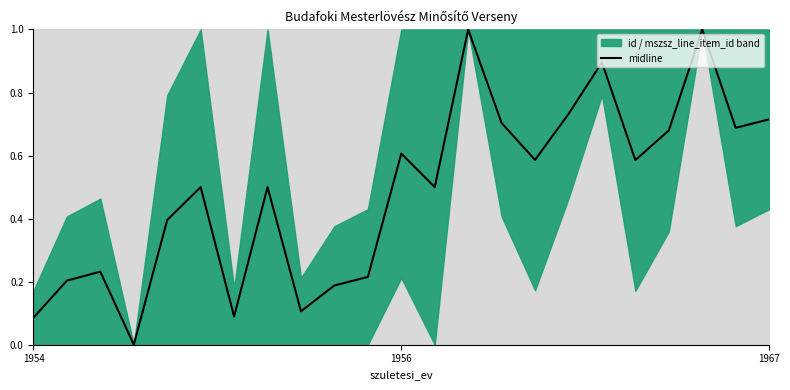

Is it true that the value at 10 is 0.2?

True